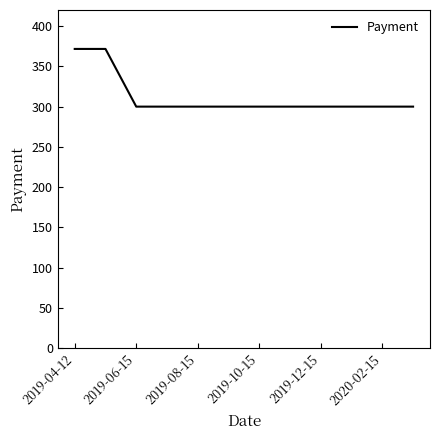

What is the minimum value shown in the chart?

300.0